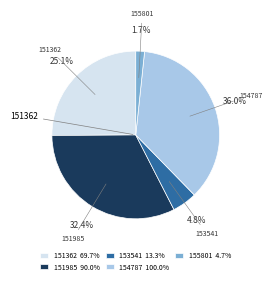

Is 155801 4.7% the majority of the pie?

No